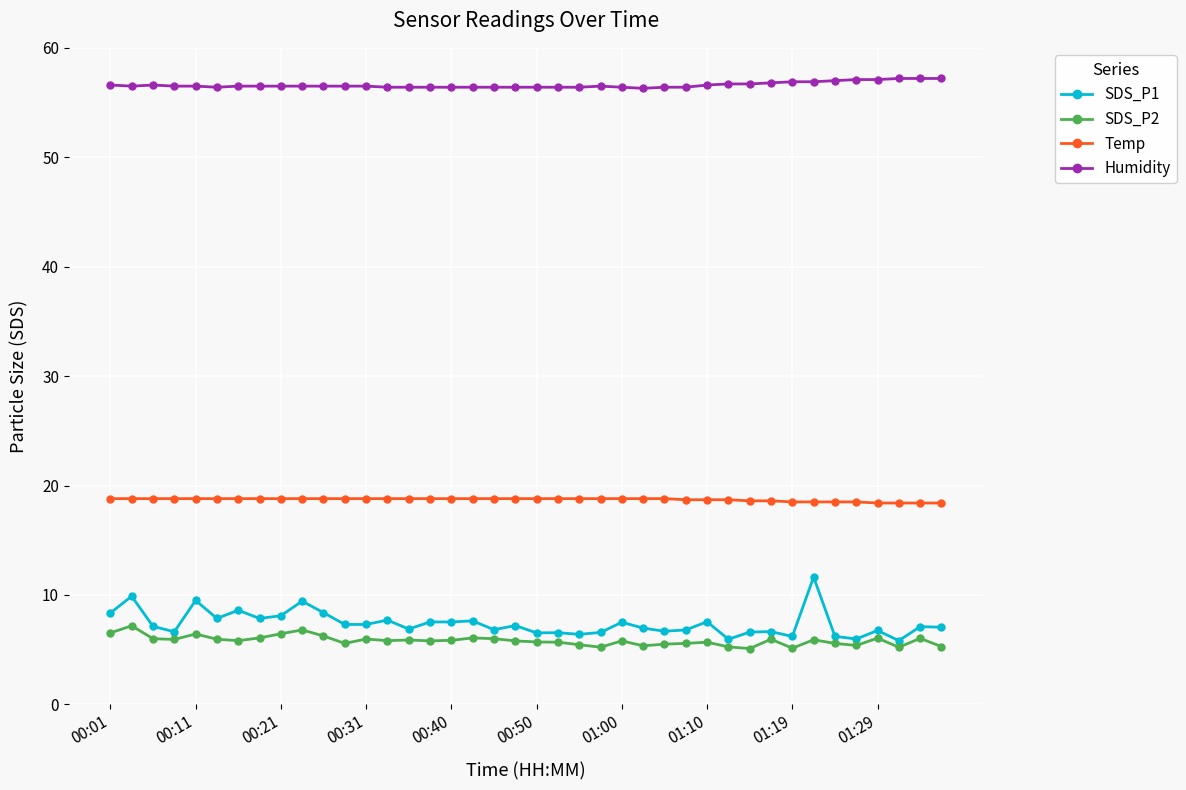

True or false: Humidity and SDS_P2 cross at least once.

False